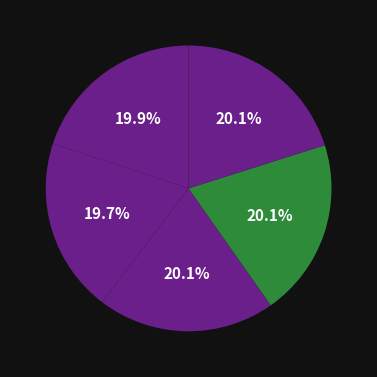

Rank the categories by value from highest to lowest.

Just Right Reader, Inc., UPchieve, Intervene K-12, Brainfuse, Center for the Collaborative Classroom